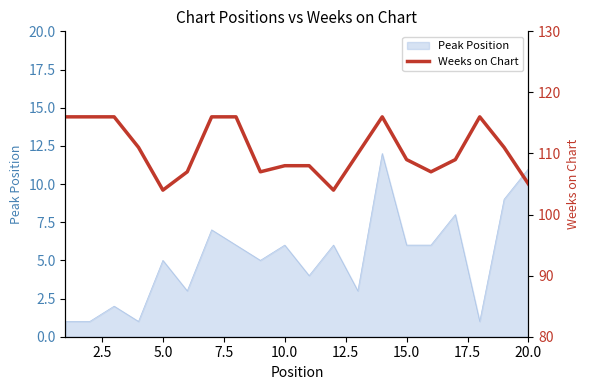

The value of Peak Position at 5.0 is 2. True or false?

False